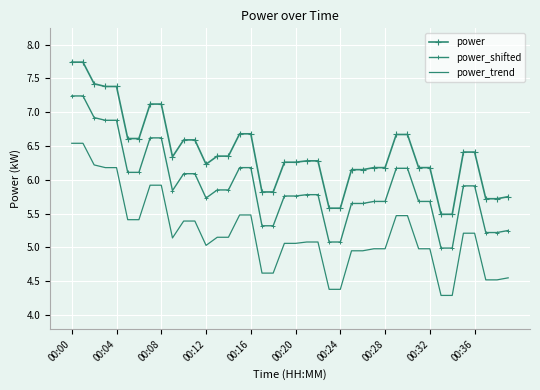

True or false: power_shifted and power cross at least once.

False